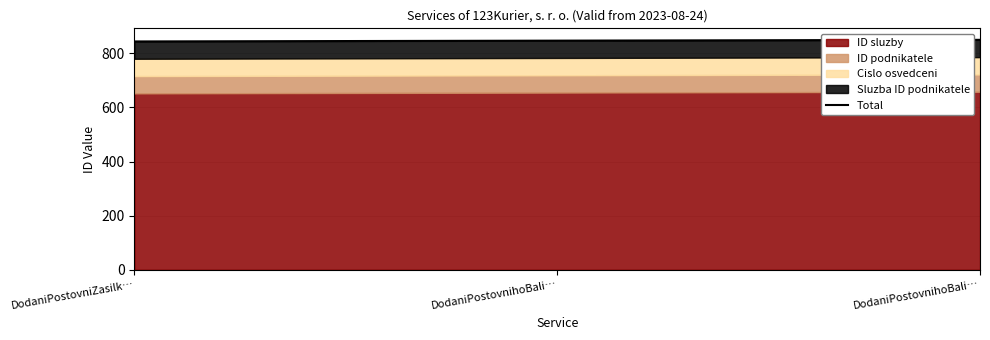

Which has a higher value, DodaniPostovniZasilk… or DodaniPostovnihoBali…?

DodaniPostovnihoBali…